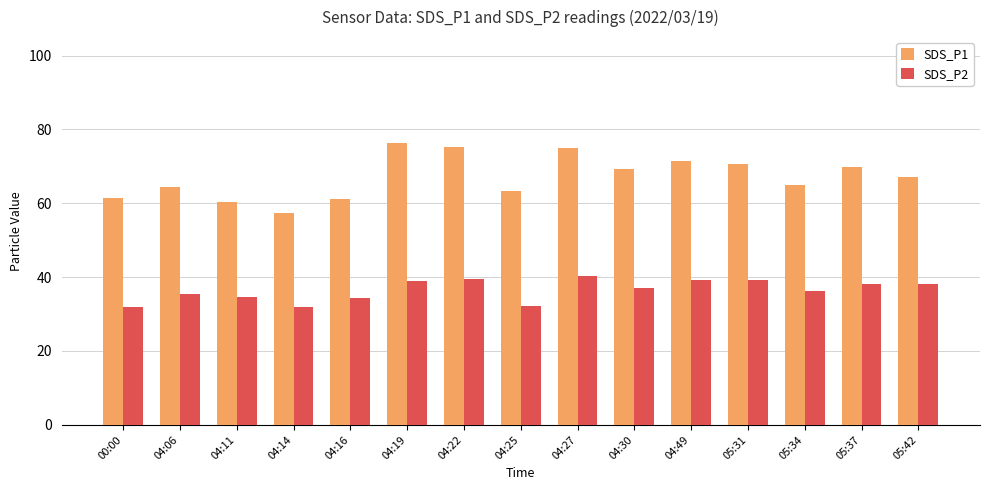

Does the chart contain any negative values?

No